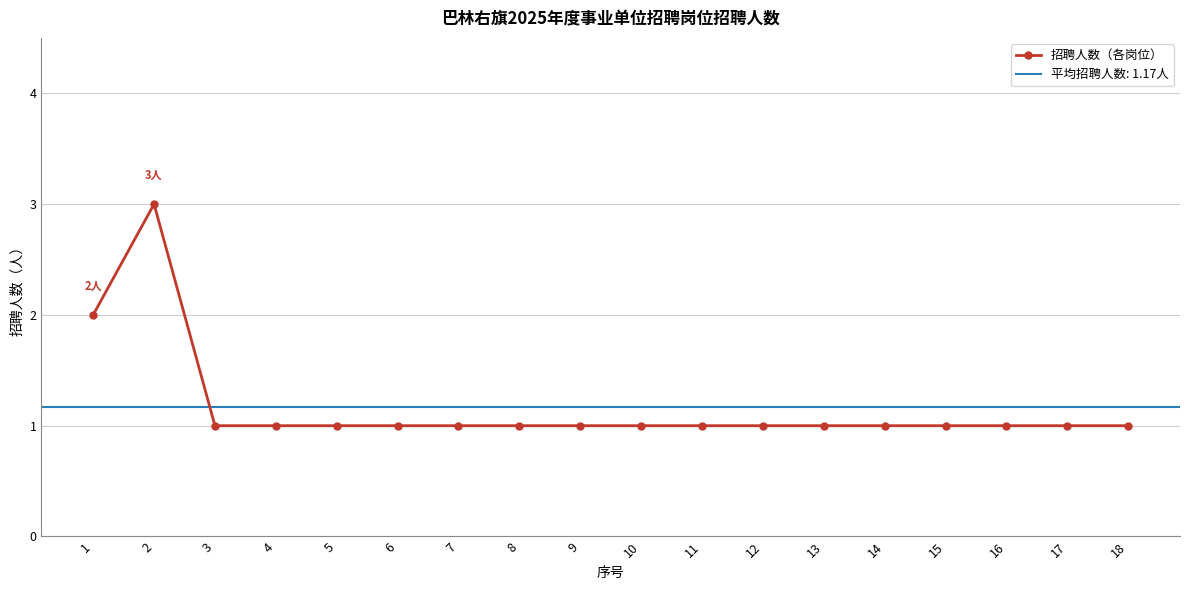

Reading right to left, extract all data points from this chart.

1	1	1	1	1	1	1	1	1	1	1	1	1	1	1	1	3	2